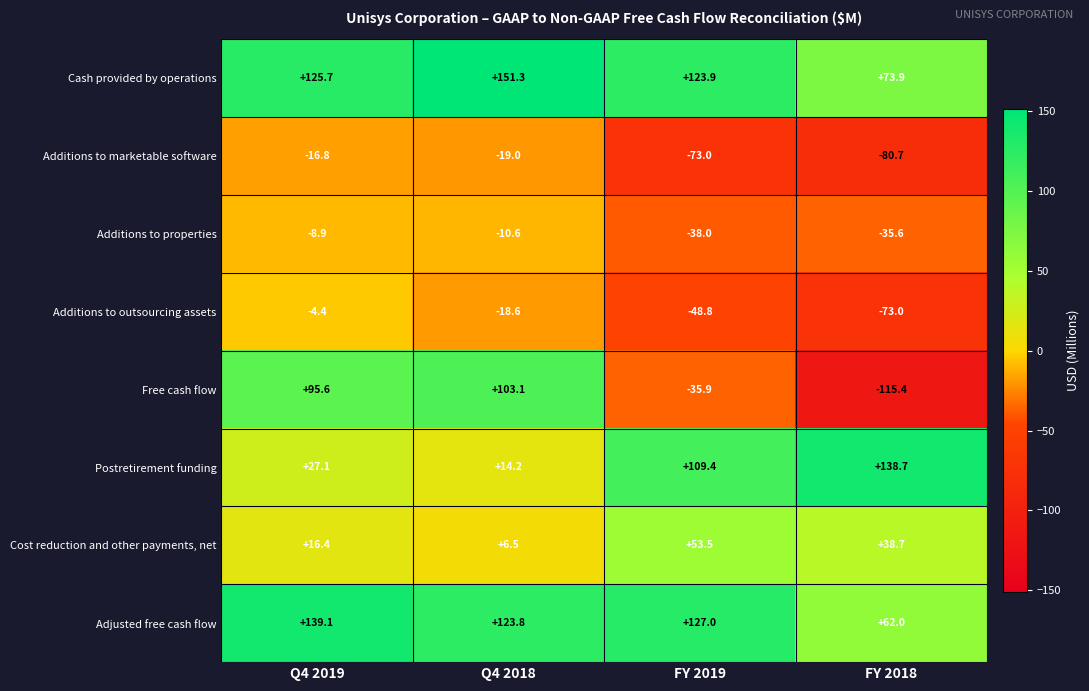

What is the minimum value shown in the chart?

-115.4